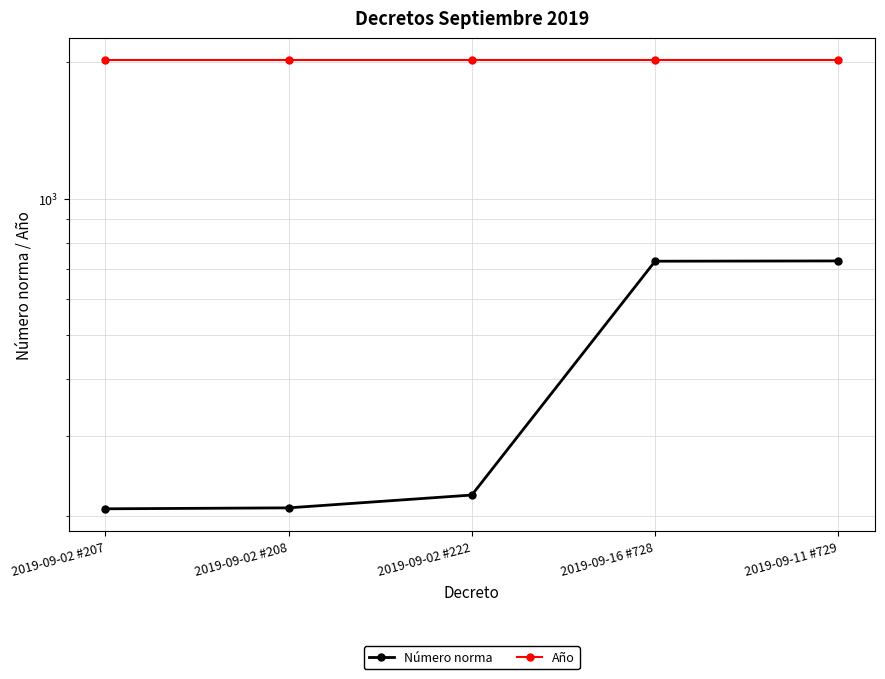

What are all the series names shown in the legend?

Número norma, Año